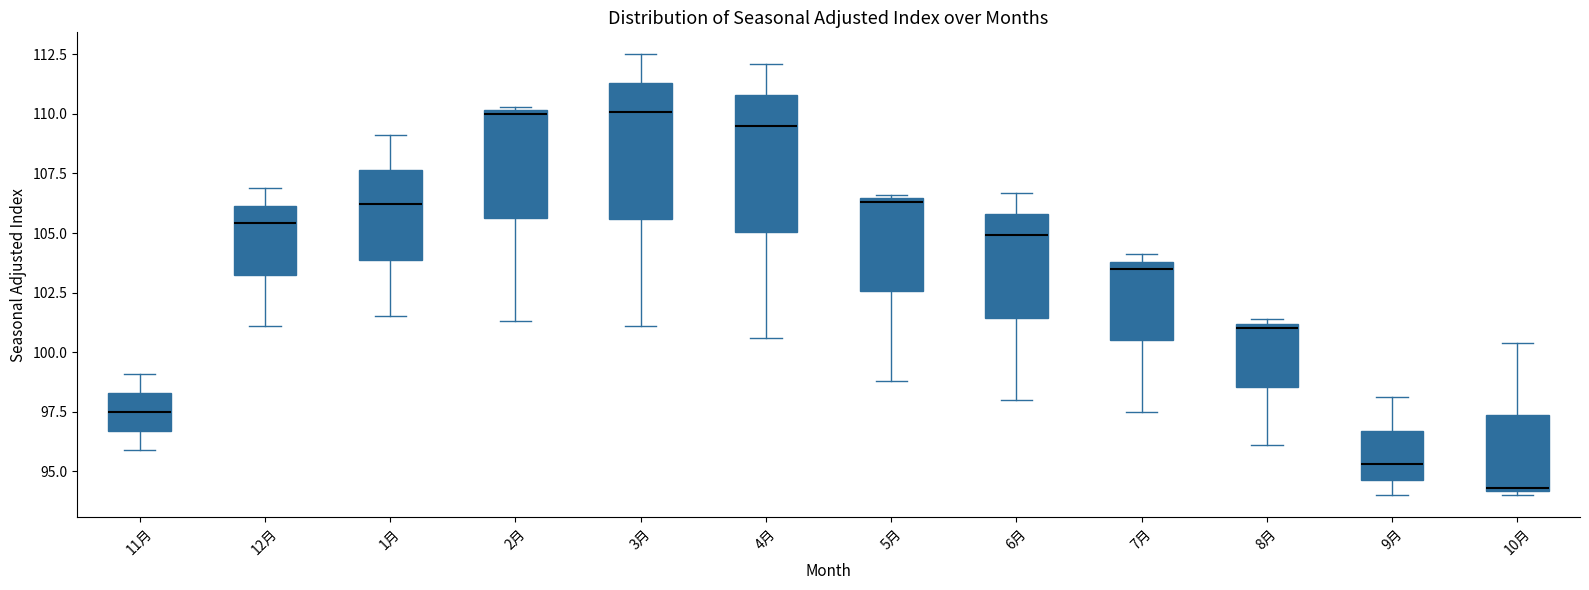

Where is the upper edge of the box for 3月 on the y-axis? The values are not printed on the chart, so give them approximately, as read against the axis.

111.5